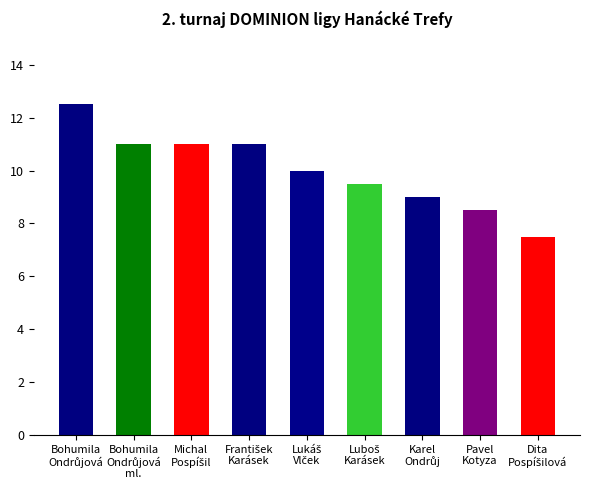

Count the number of data series in this chart.

1